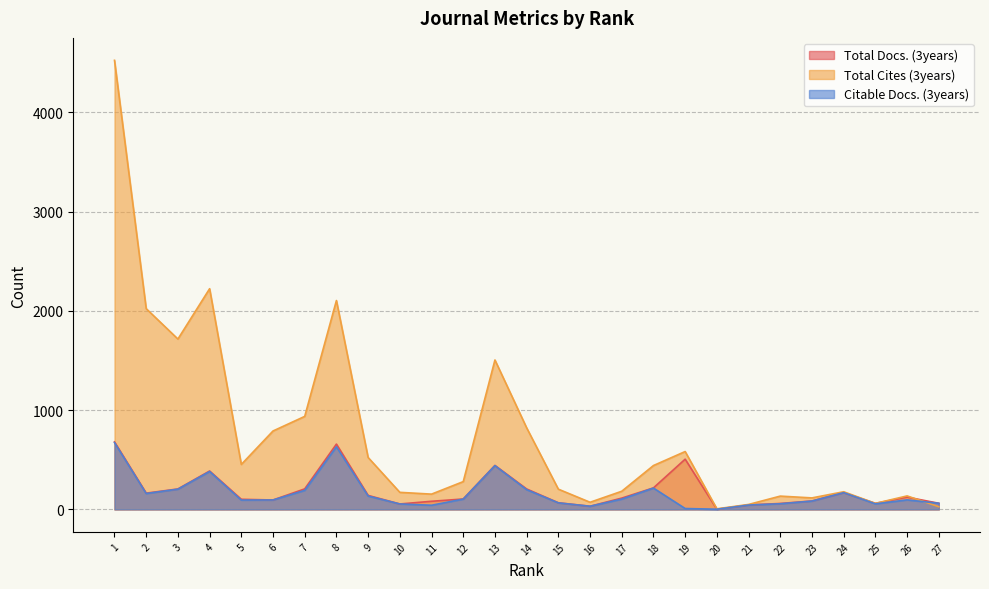

What value does the Total Cites (3years) series have at 17?

183